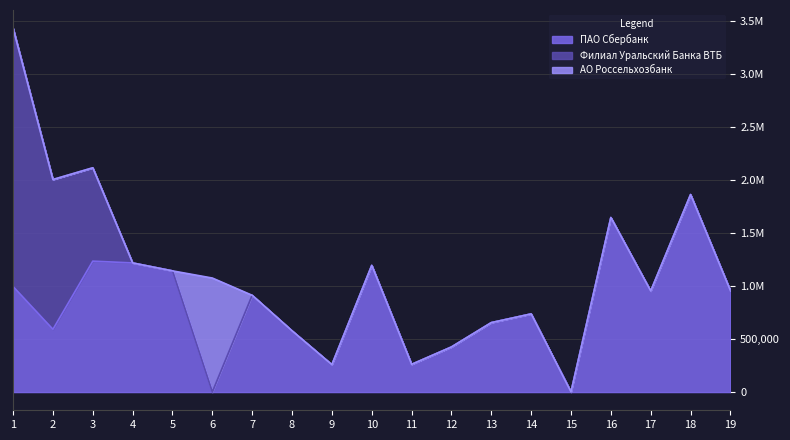

What is the highest value of the ПАО Сбербанк series?

1862721.7